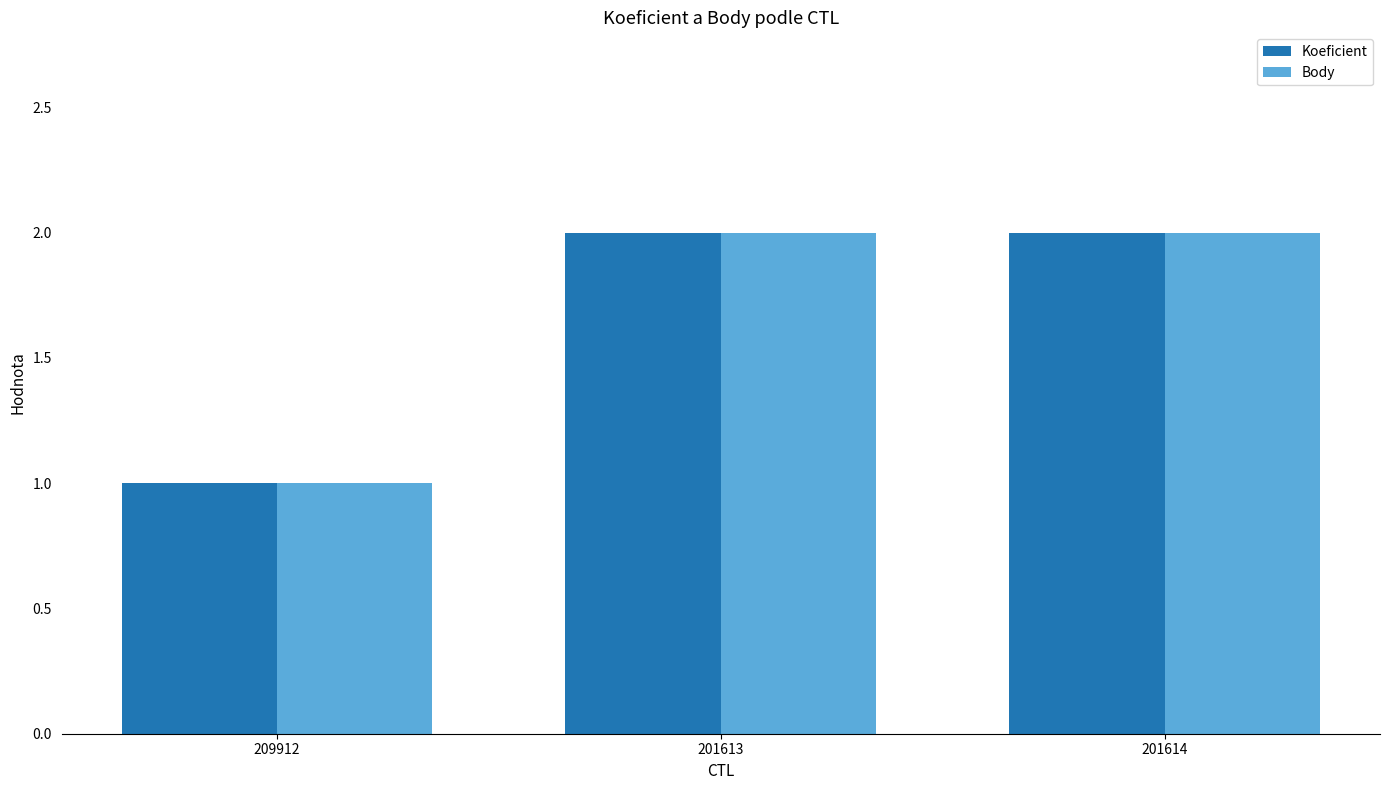

Count the Koeficient values in the range 1 to 2.

3